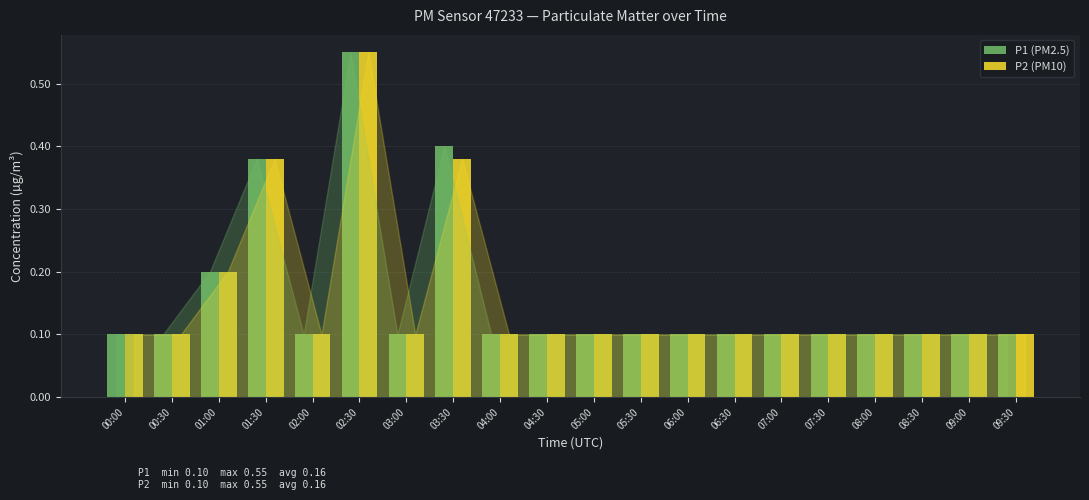

Which category has the highest value across all series?

02:30